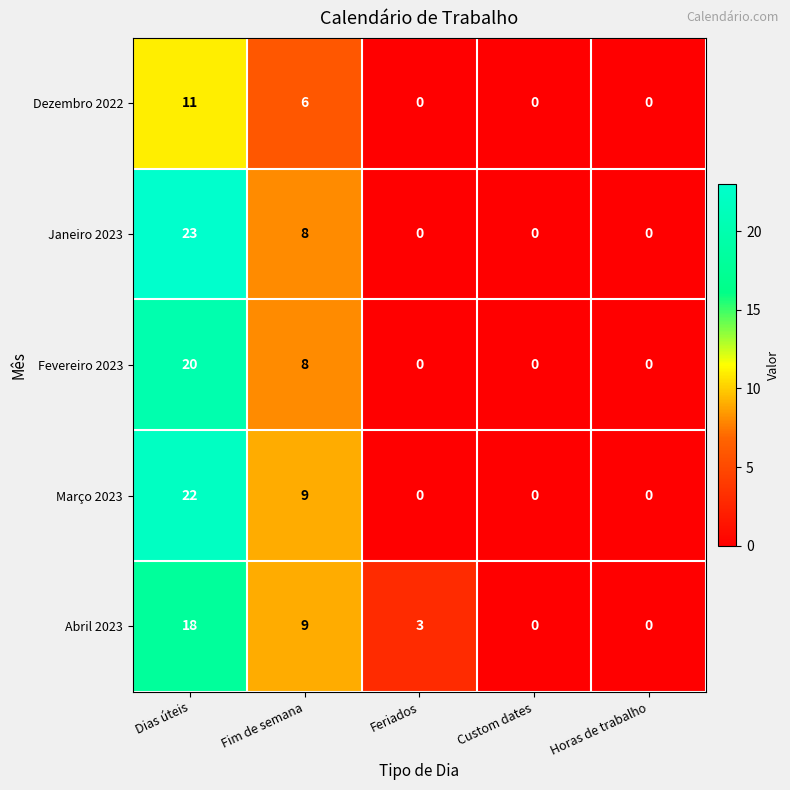

Reading left to right, transcribe all the data shown in this chart.

Dezembro 2022: 11	6	0	0	0
Janeiro 2023: 23	8	0	0	0
Fevereiro 2023: 20	8	0	0	0
Março 2023: 22	9	0	0	0
Abril 2023: 18	9	3	0	0